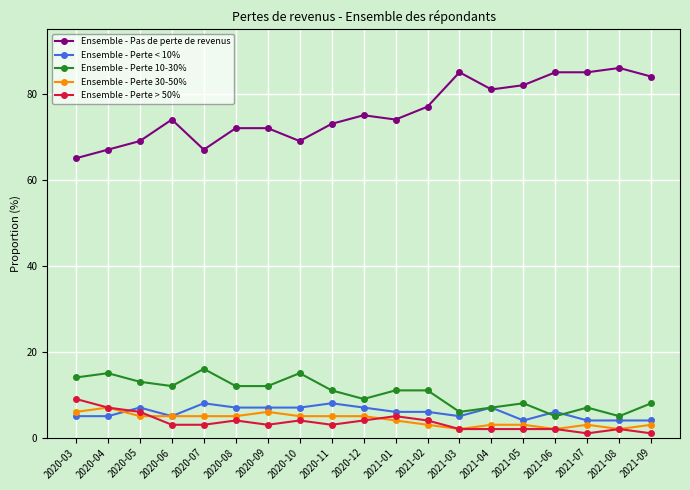

What is the minimum value for Ensemble - Perte 10-30%?

5